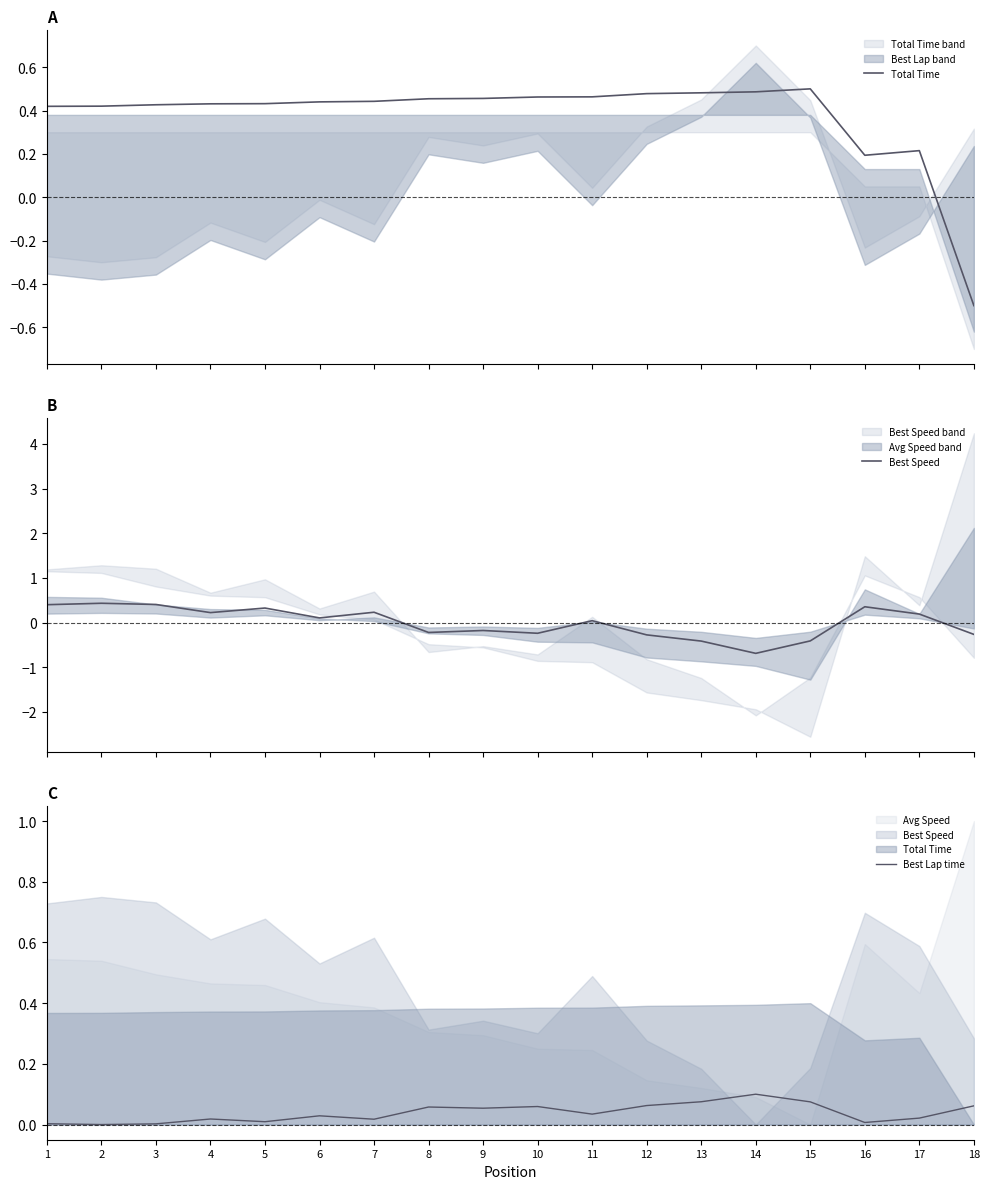

What is the value of the Best Speed point at the 8th from the left?

-0.2